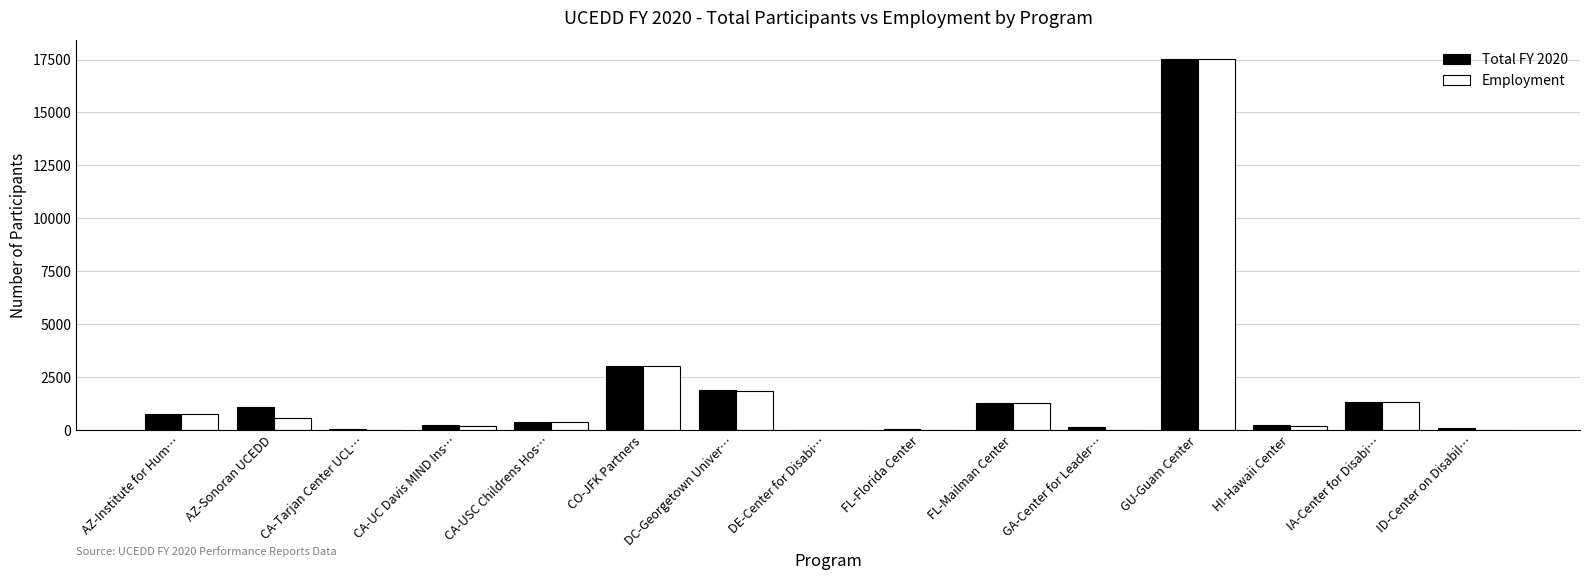

What is the maximum value shown in the chart?

17523